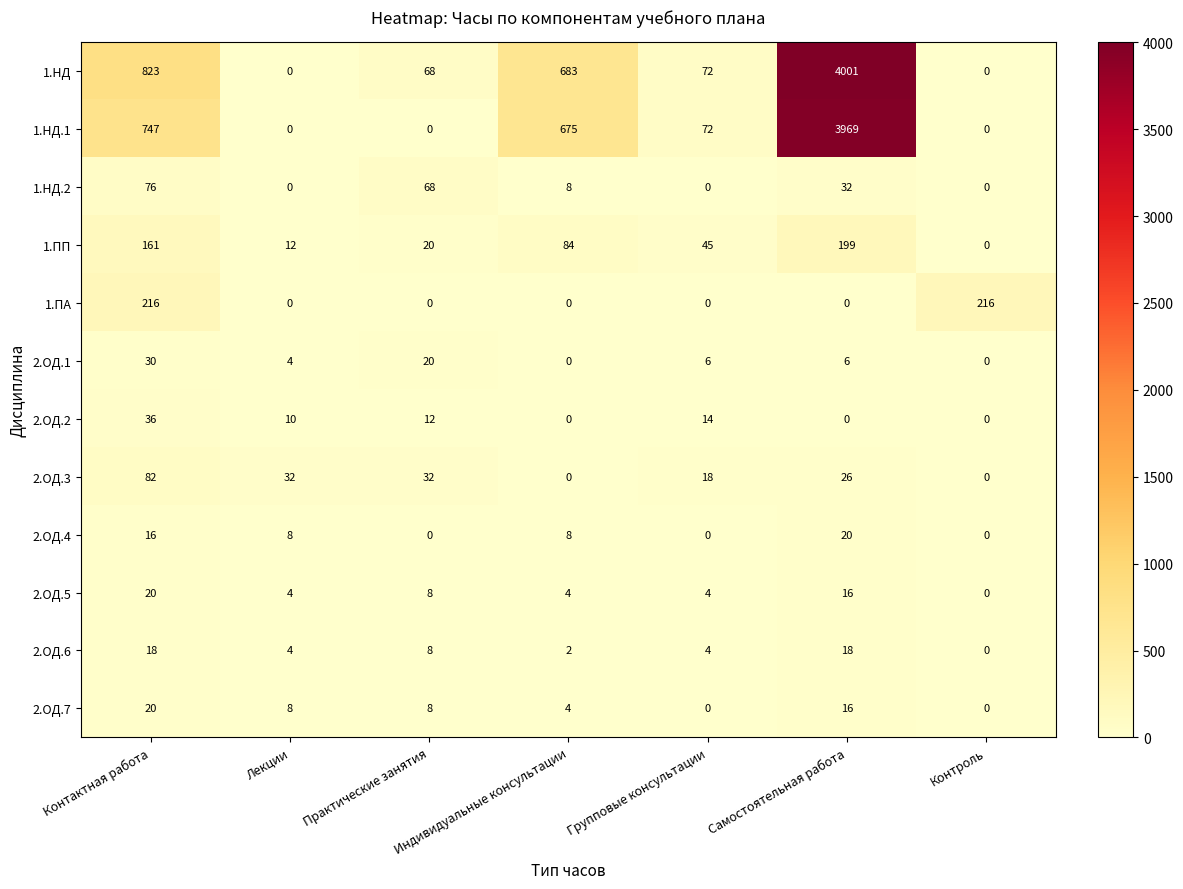

The 2.ОД.4 series shows 13 at Самостоятельная работа. True or false?

False